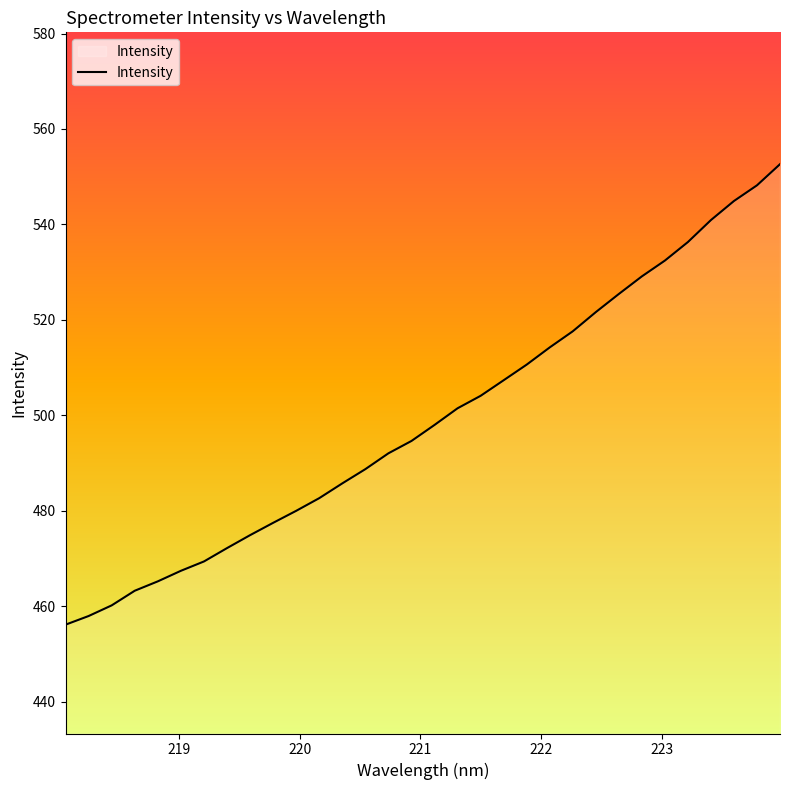

How many lines are shown in the chart?

1